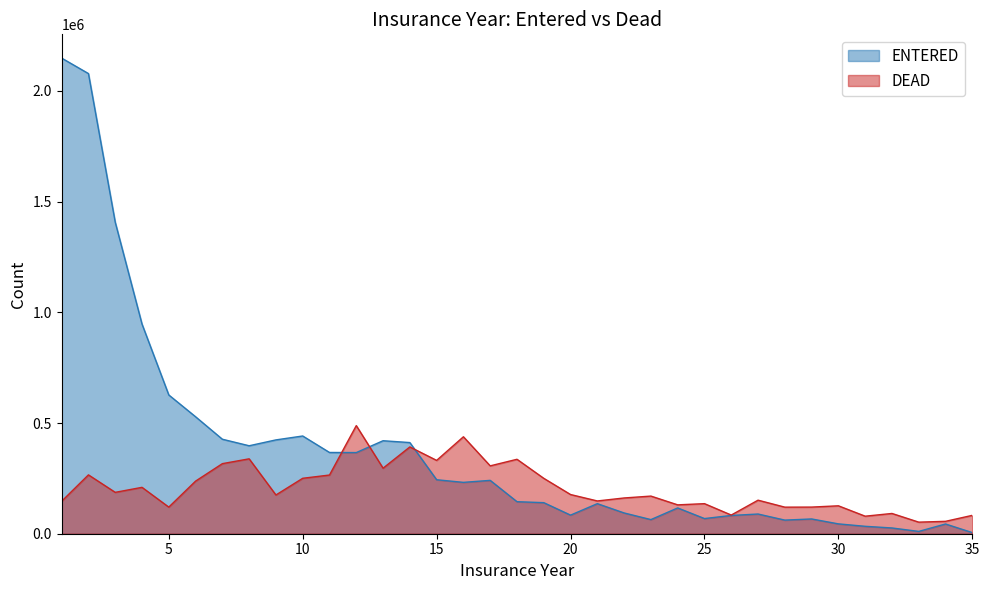

What is the sum of all DEAD values?

7237200